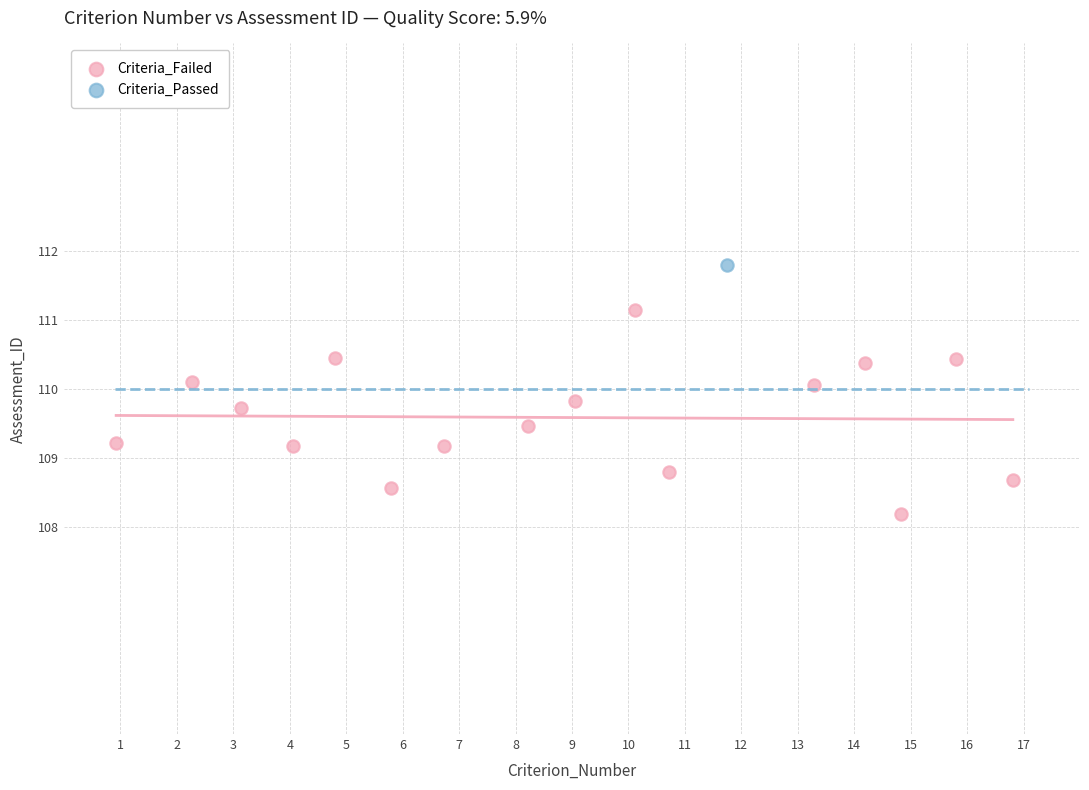

What are all the series names shown in the legend?

Criteria_Failed, Criteria_Passed